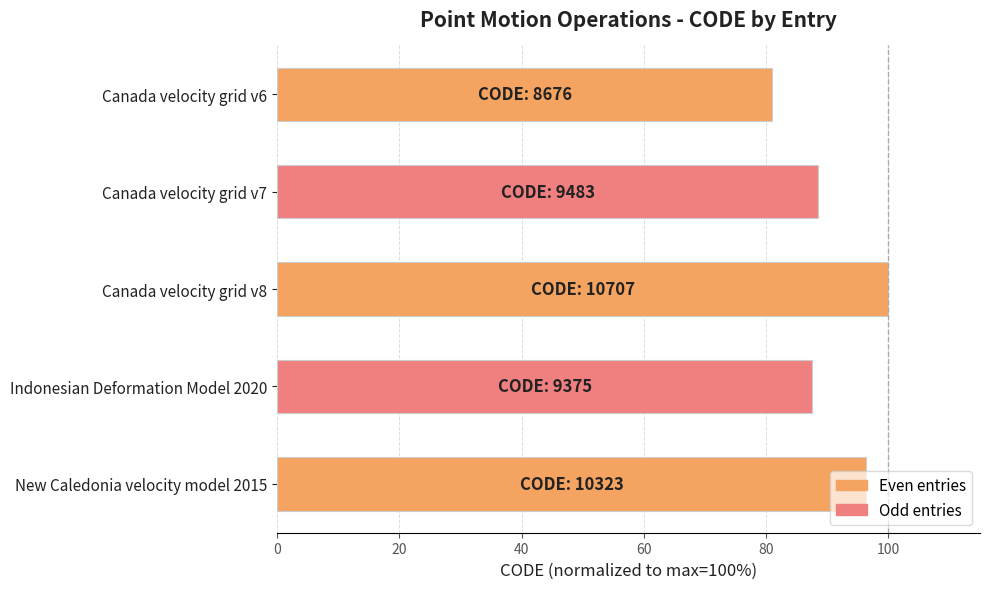

List the labels in order of value, smallest first.

Canada velocity grid v6, Indonesian Deformation Model 2020, Canada velocity grid v7, New Caledonia velocity model 2015, Canada velocity grid v8